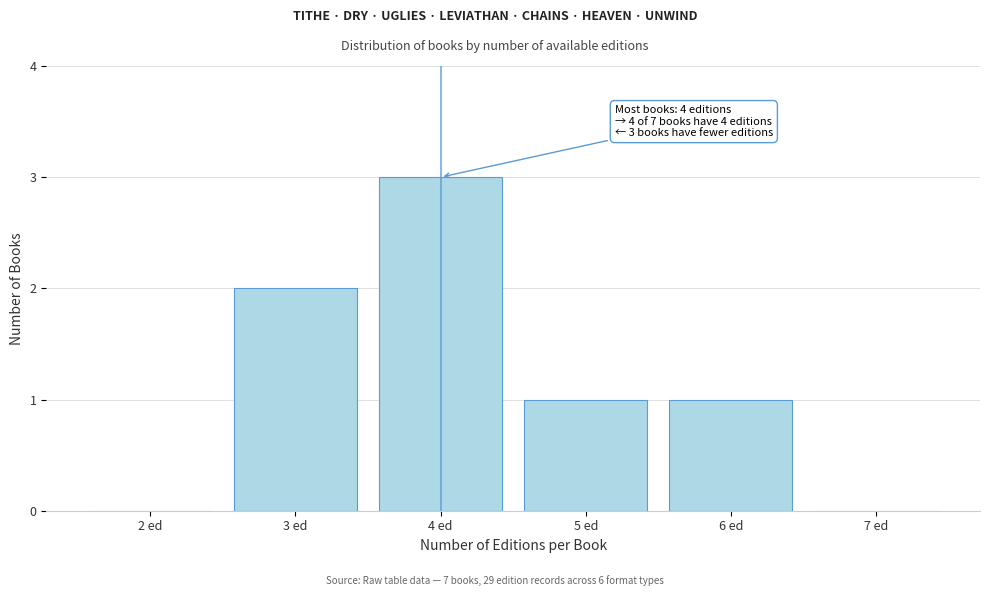

Which range on the x-axis has the tallest bar?

3.5 to 4.5